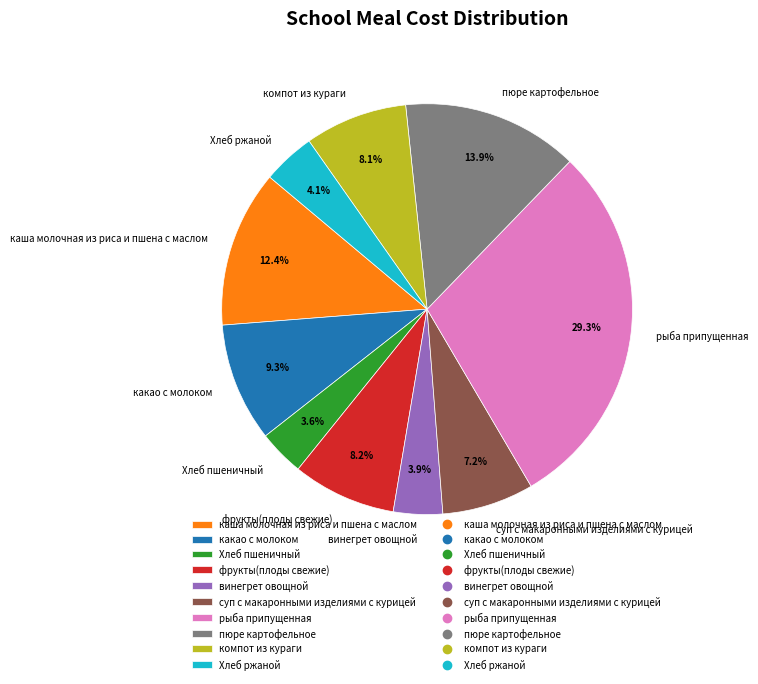

To the nearest percent, what percentage of the pie is компот из кураги?

8%